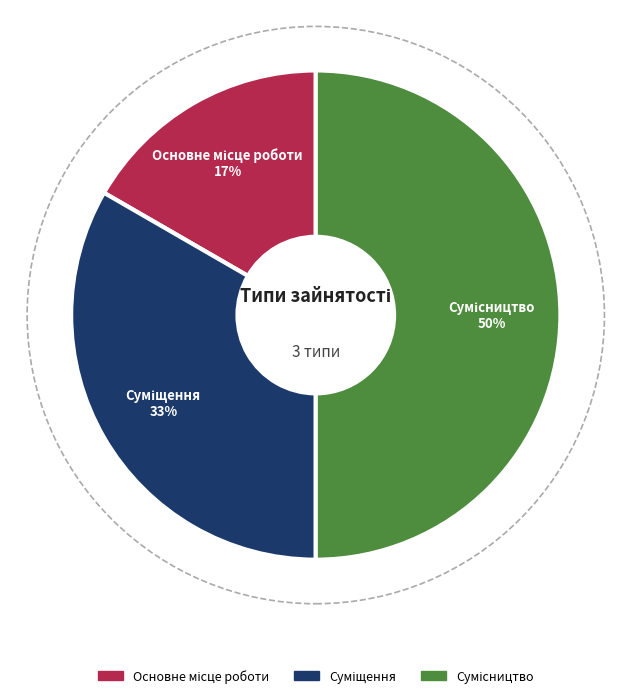

To the nearest percent, what is the difference between the largest and smallest slice percentages?

33%